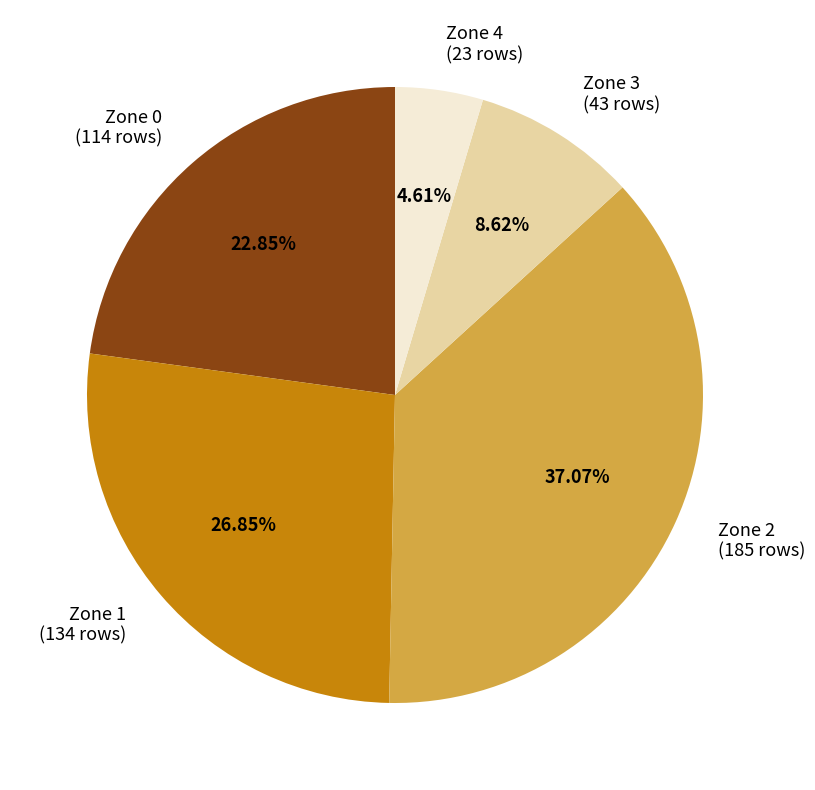

Which slice is the smallest?

Zone 4